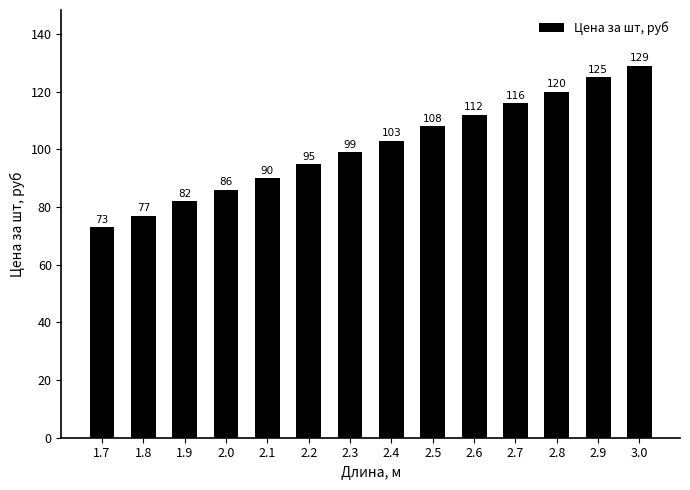

Between 2.5 and 2.7, which is larger?

2.7